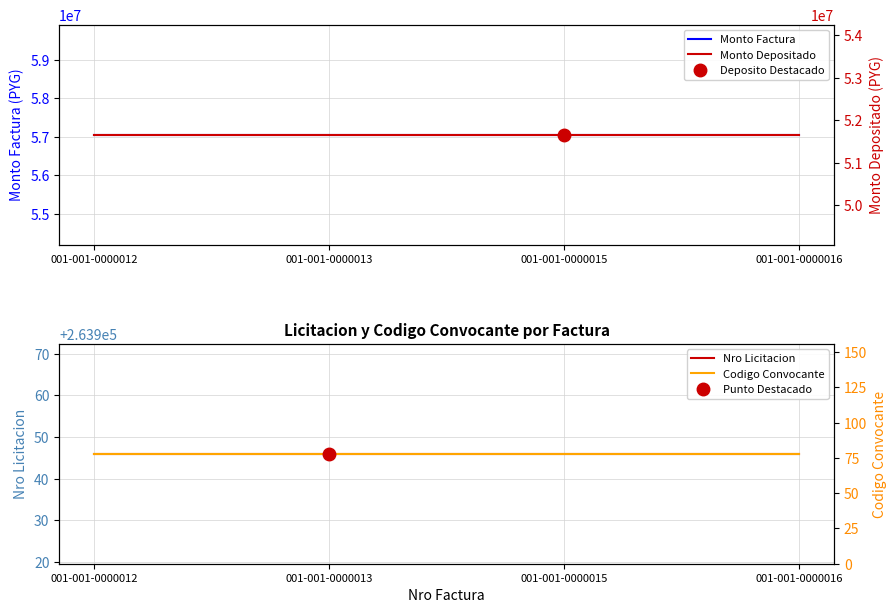

Reading left to right, list all the values displayed in this chart.

Monto Factura: 001-001-0000012=57055845	001-001-0000013=57055845	001-001-0000015=57055845	001-001-0000016=57055845
Monto Depositado: 001-001-0000012=51661524	001-001-0000013=51661524	001-001-0000015=51661524	001-001-0000016=51661524
Nro Licitacion: 001-001-0000012=263946	001-001-0000013=263946	001-001-0000015=263946	001-001-0000016=263946
Codigo Convocante: 001-001-0000012=78	001-001-0000013=78	001-001-0000015=78	001-001-0000016=78